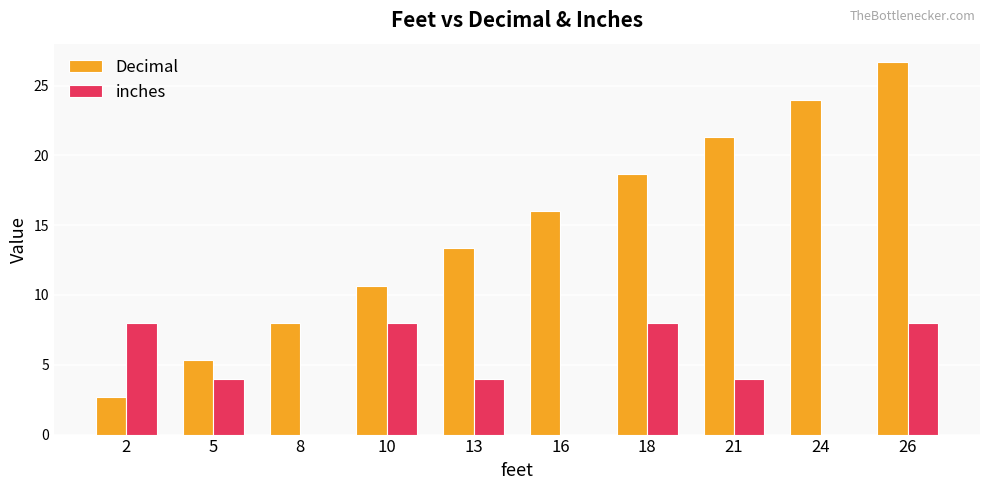

What is the highest value of the Decimal series?

26.7